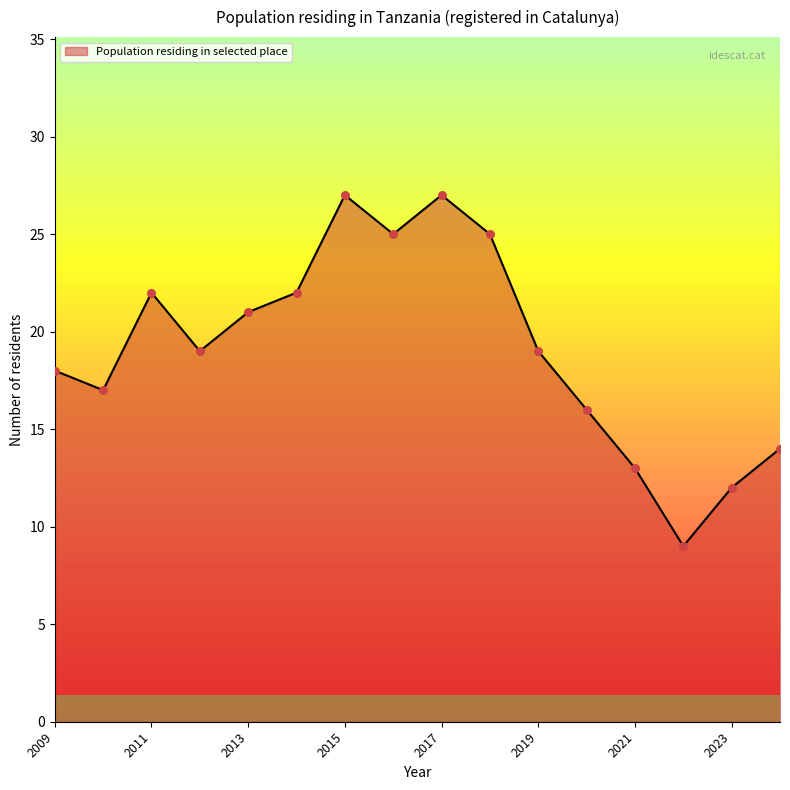

What is the maximum value shown in the chart?

27